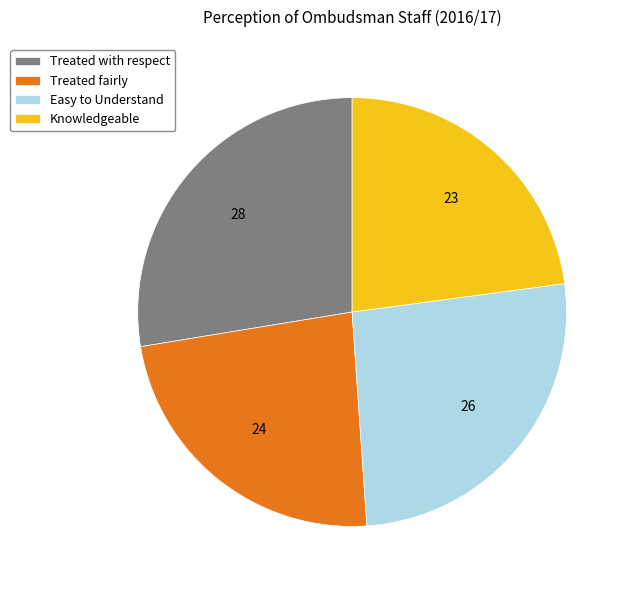

Is there a majority slice in this chart?

No